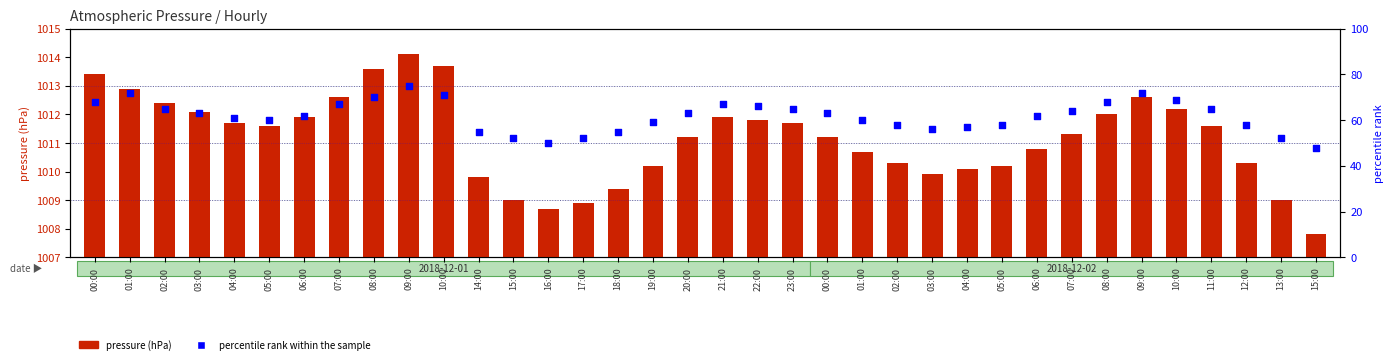

What are all the series names shown in the legend?

pressure (hPa), percentile rank within the sample